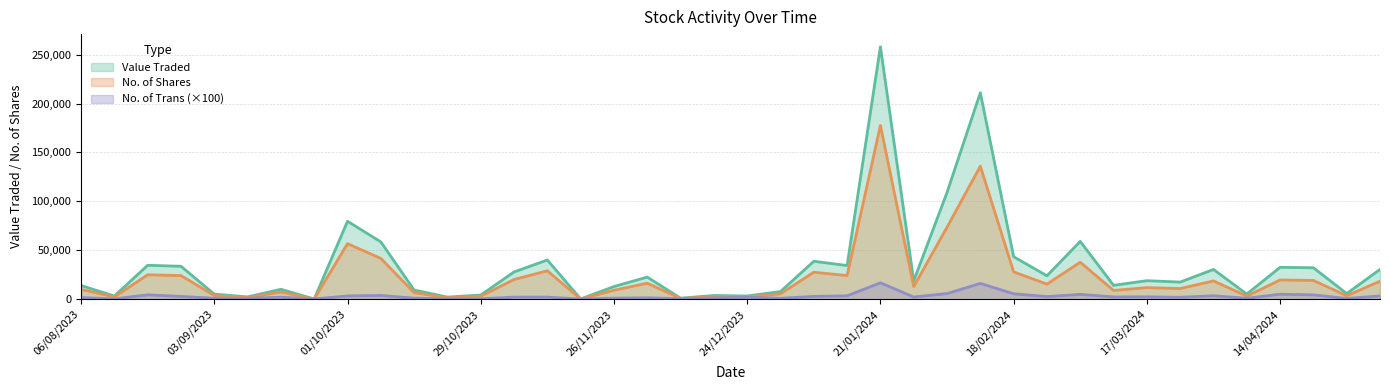

Which label corresponds to the smallest value in the chart?

19/11/2023